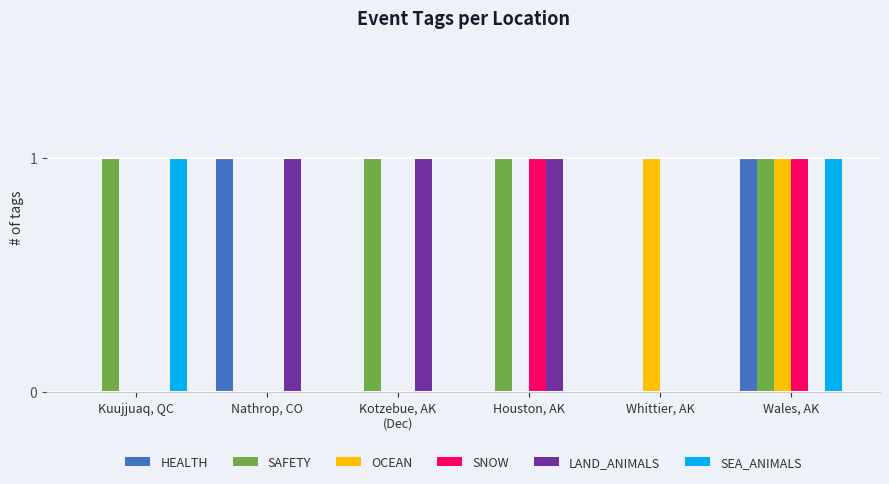

The value of SNOW at Kuujjuaq, QC is 0. True or false?

True